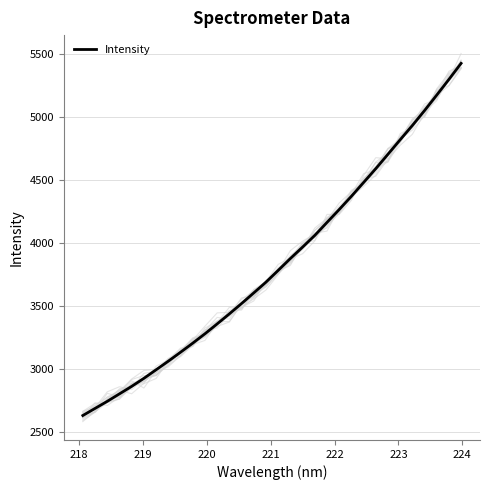

What is the difference between the second highest and second lowest values?

2607.2